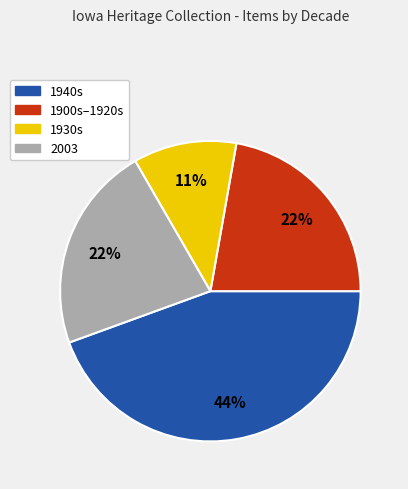

Is there any slice that represents more than half of the pie?

No